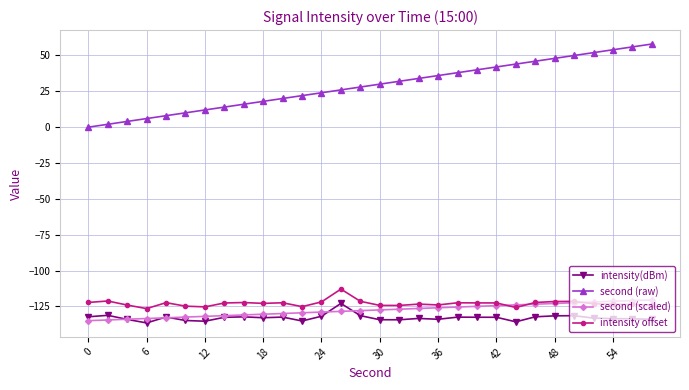

Which series has the largest total across all categories?

second (raw)